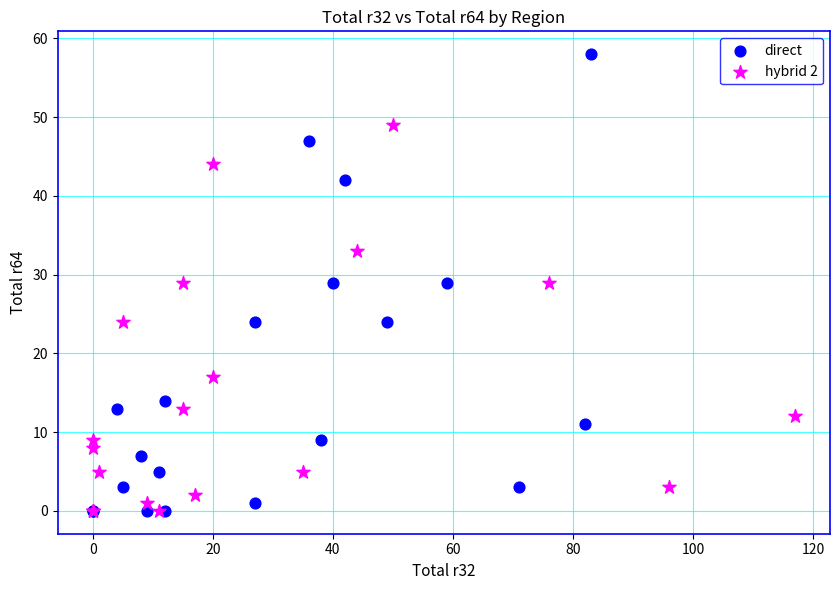

Which series reaches the maximum Y coordinate?

direct